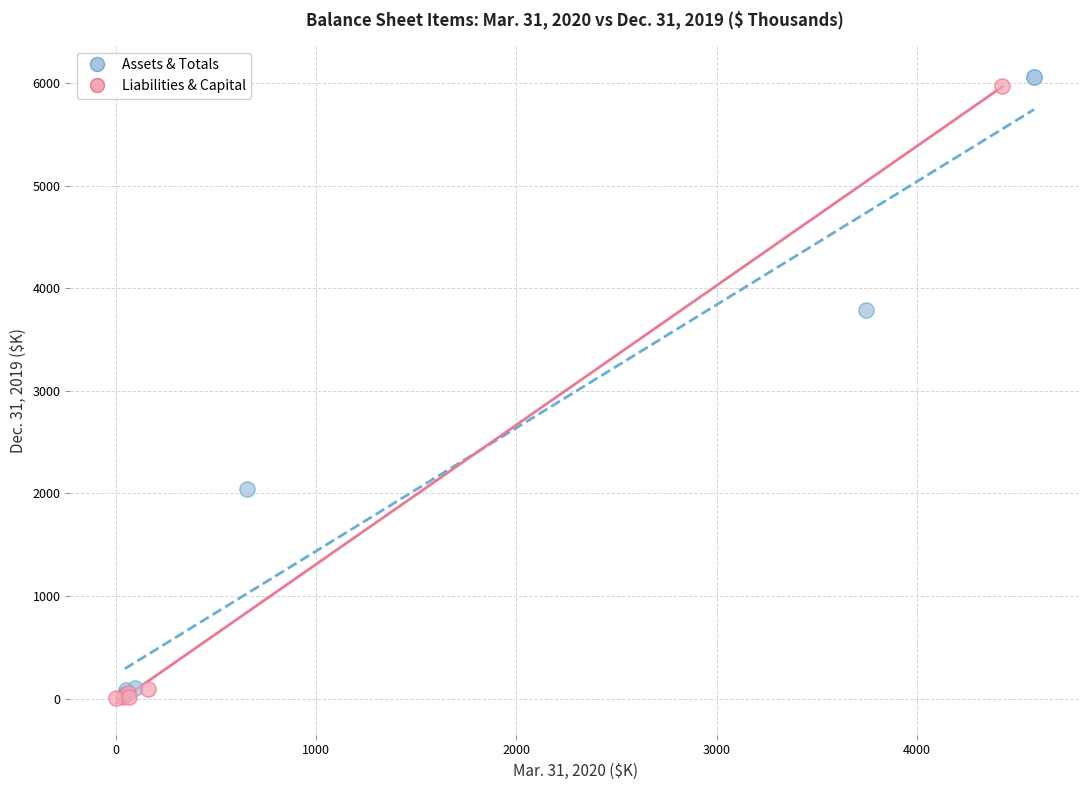

Which series has the largest Y range (max minus min)?

Assets & Totals